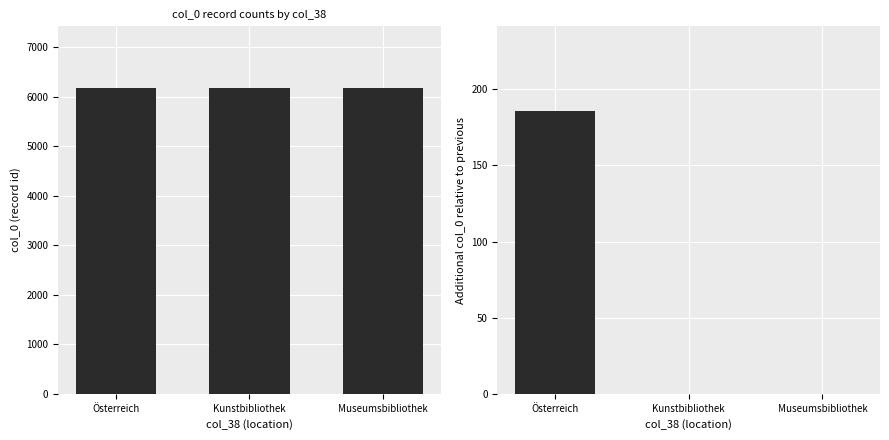

The col_0 series shows 11095.1 at Kunstbibliothek. True or false?

False